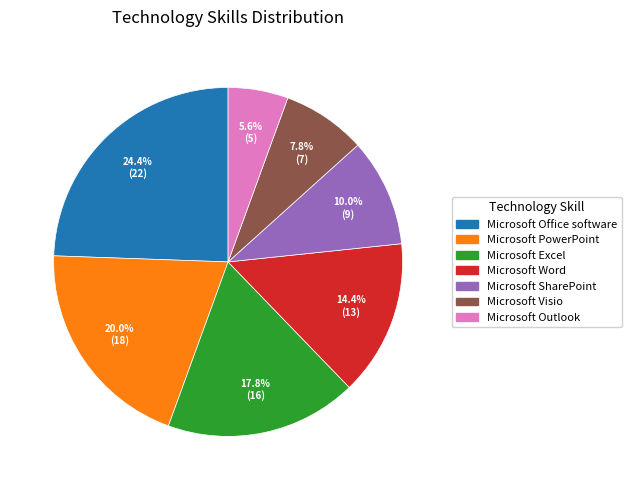

Is it true that Microsoft Word is 14% of the pie?

True